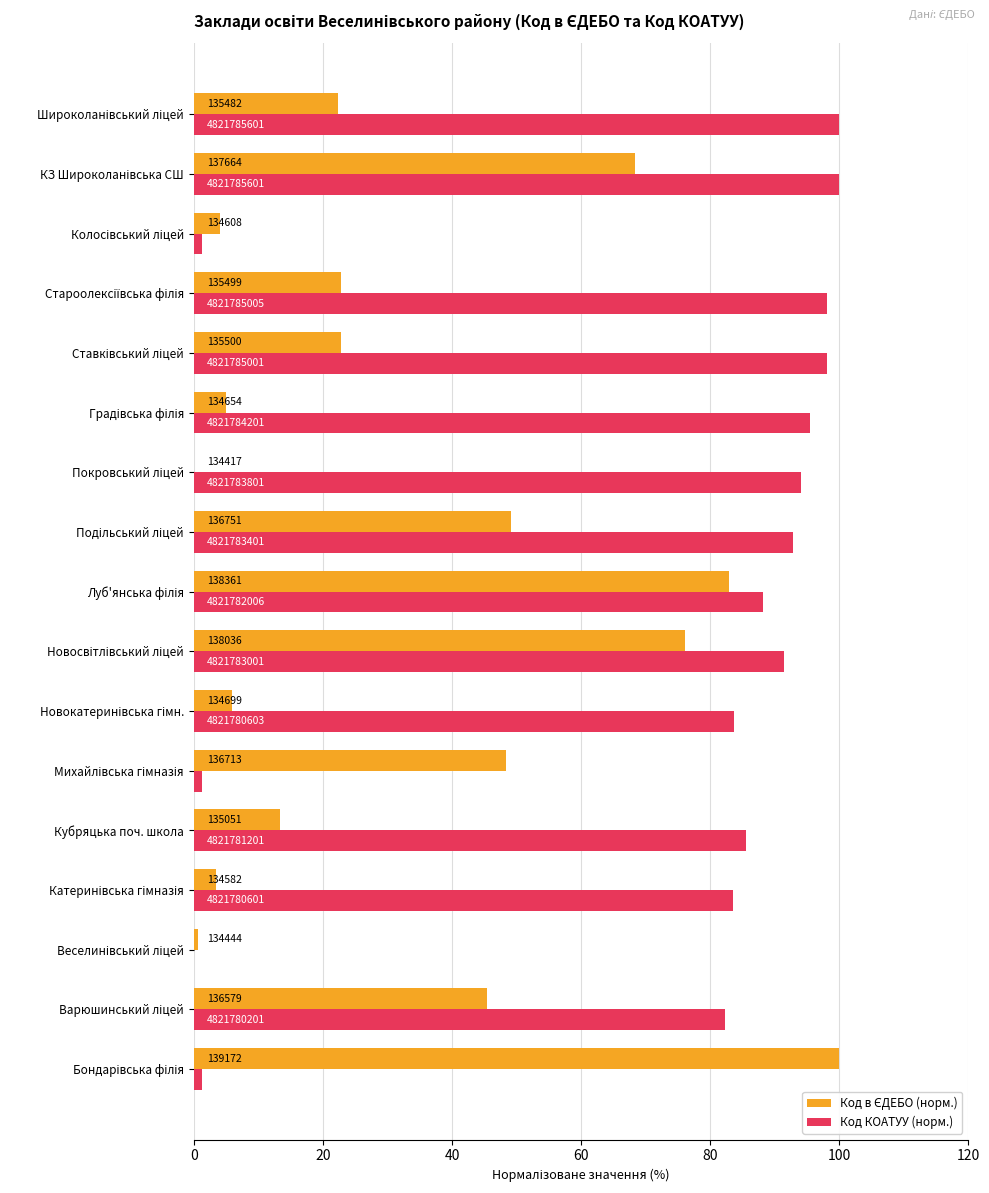

At how many categories does at least one series exceed 52?

14